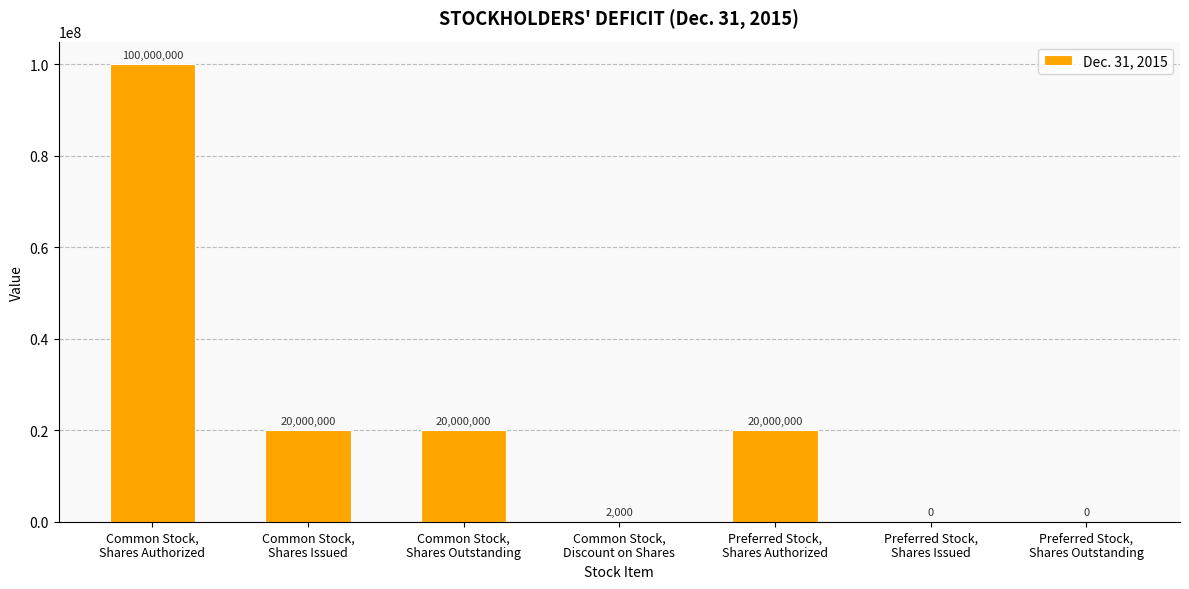

True or false: the data shows 38357470 at Preferred Stock,
Shares Outstanding.

False